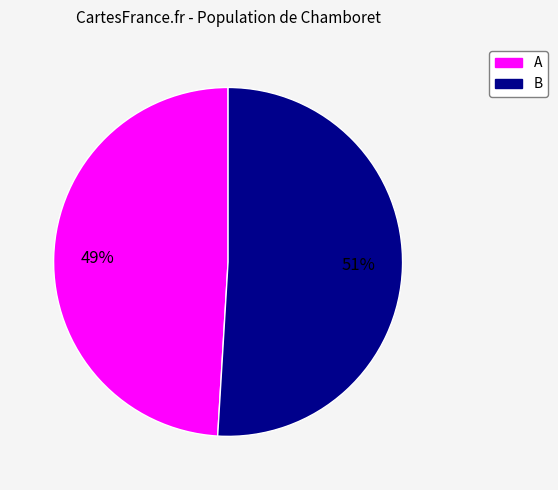

Does any single category account for the majority?

Yes